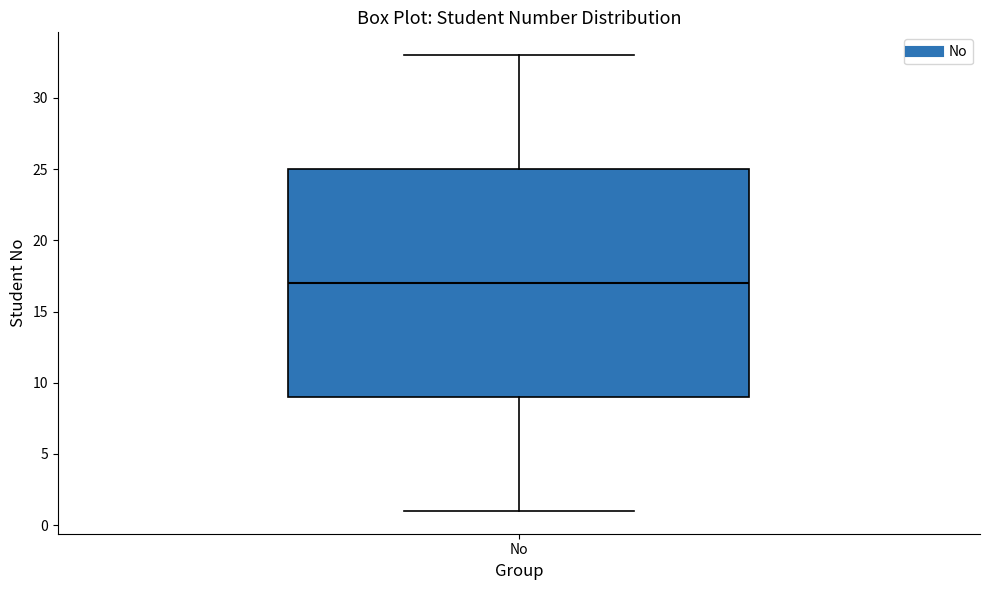

Where does the median line of the box for No sit on the y-axis? The values are not printed on the chart, so give them approximately, as read against the axis.

17